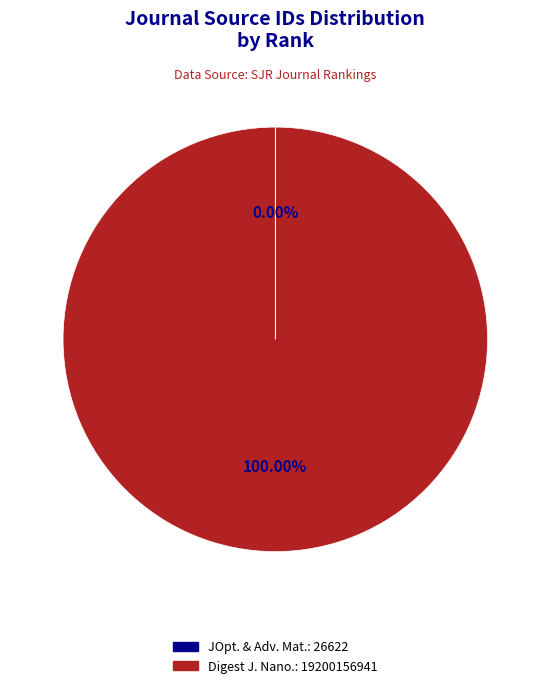

Is there any slice that represents more than half of the pie?

Yes